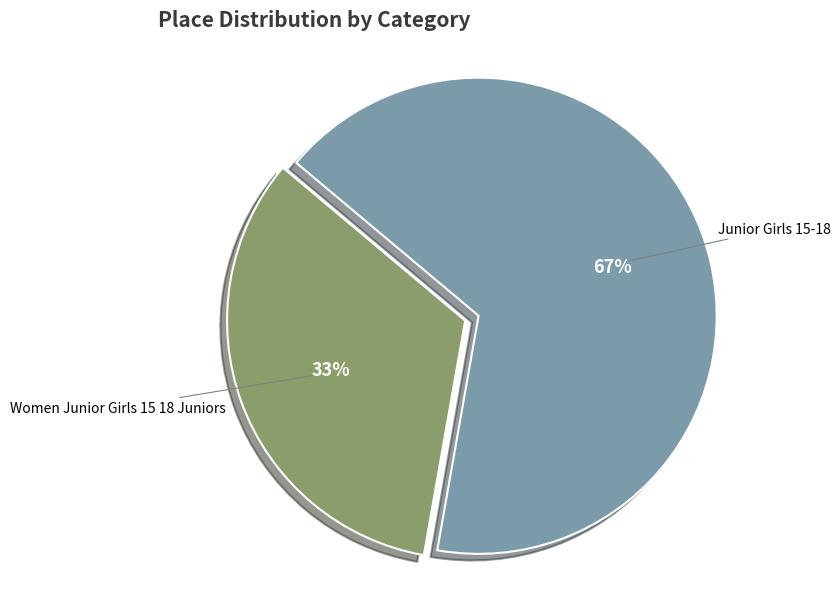

To the nearest percent, what portion does Women Junior Girls 15 18 Juniors represent?

33%